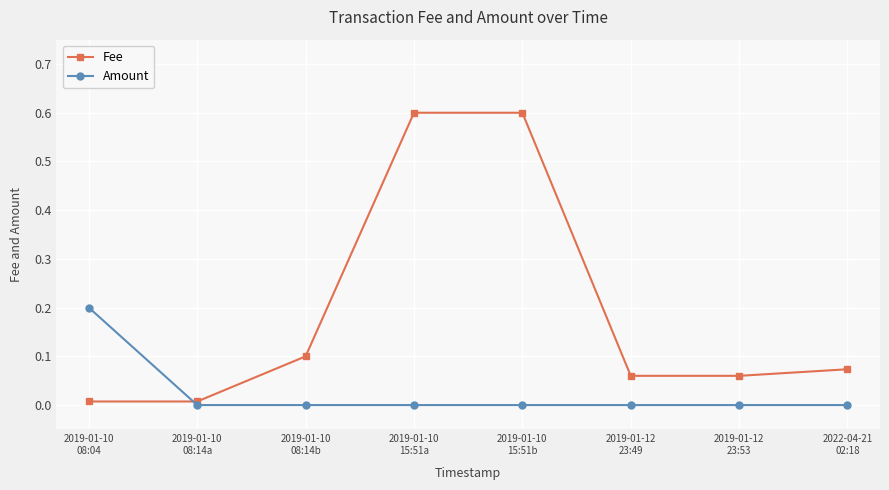

Which series has the largest range (max minus min)?

Fee